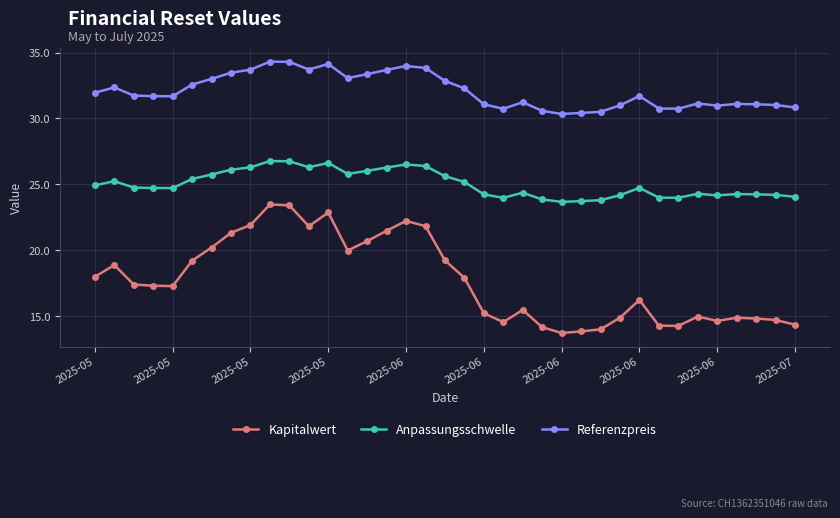

True or false: Anpassungsschwelle has more than 1 interior local peaks.

True